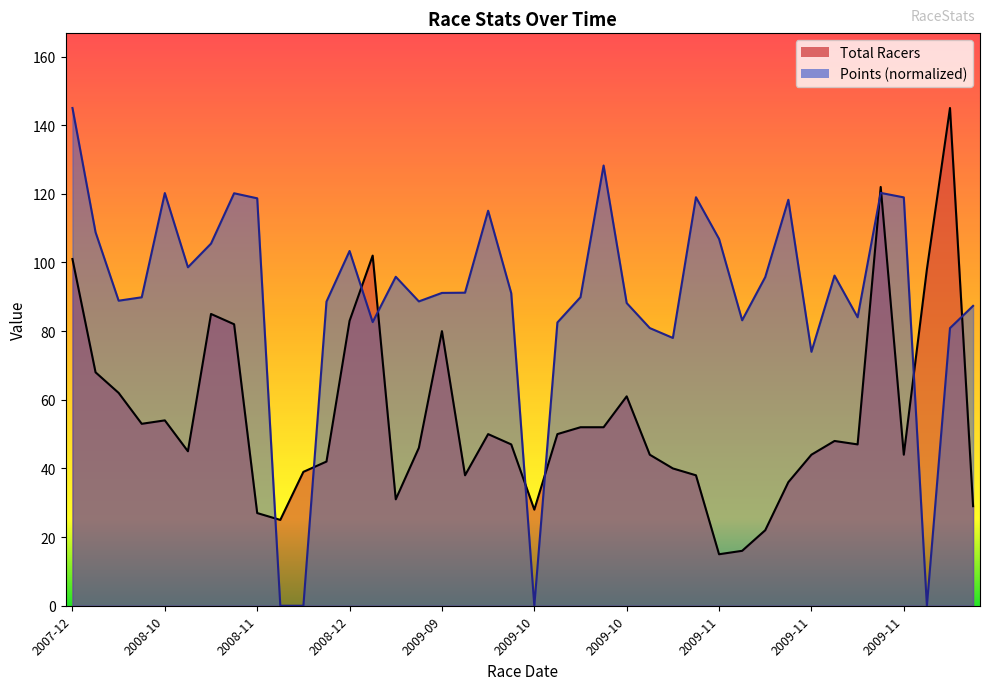

True or false: Points has a value of 184.0 at 2008-11.

False